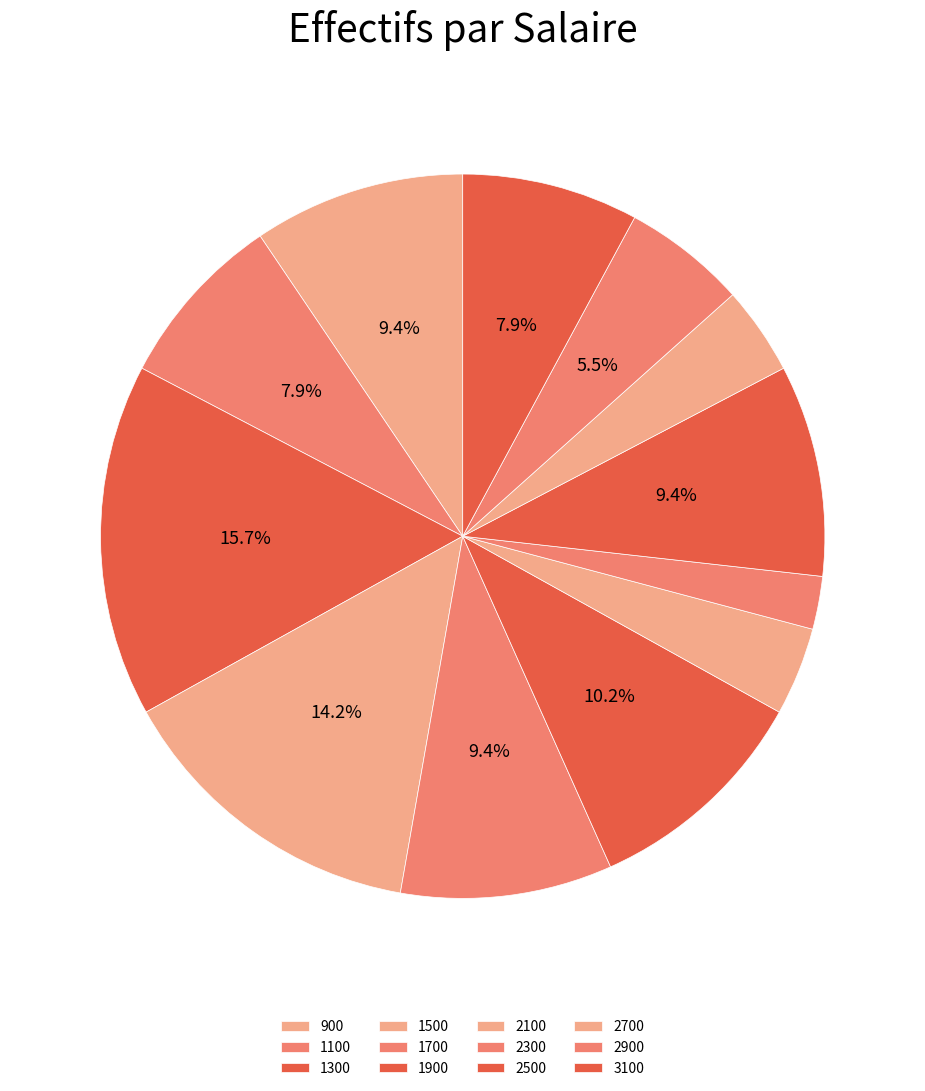

Count the number of slices in the pie.

12